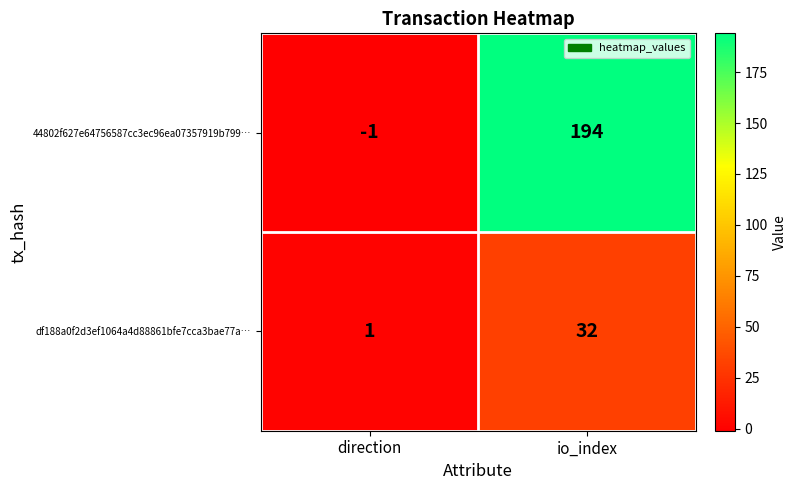

Rank the series by their average value, from lowest to highest.

df188a0f2d3ef1064a4d88861bfe7cca3bae77a…, 44802f627e64756587cc3ec96ea07357919b799…